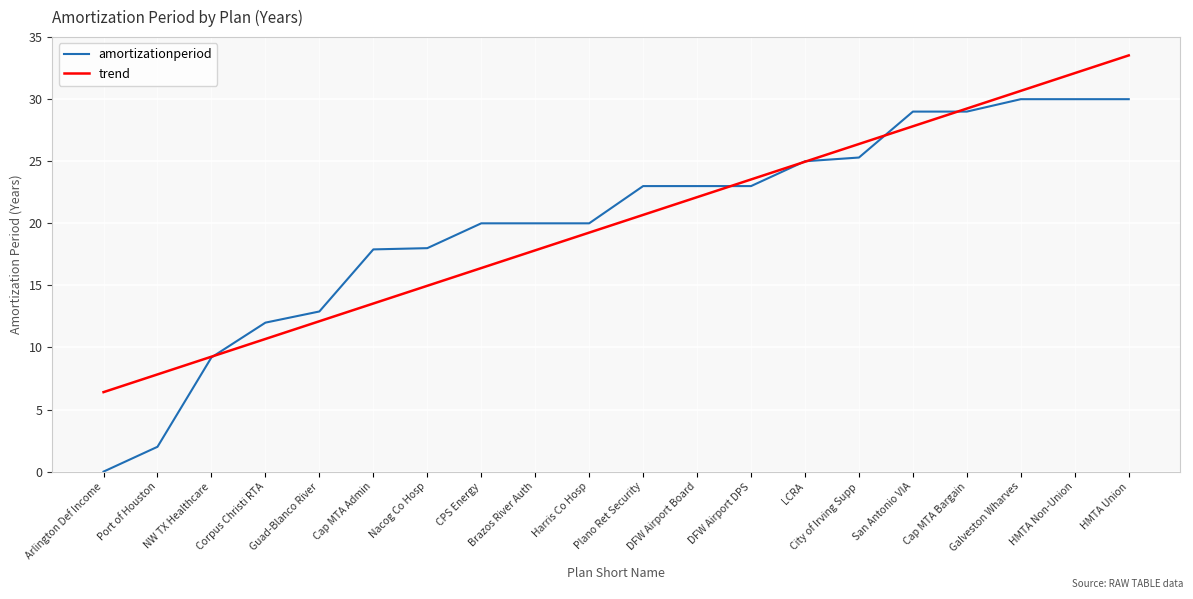

Does the chart display data point markers on the line(s)?

No